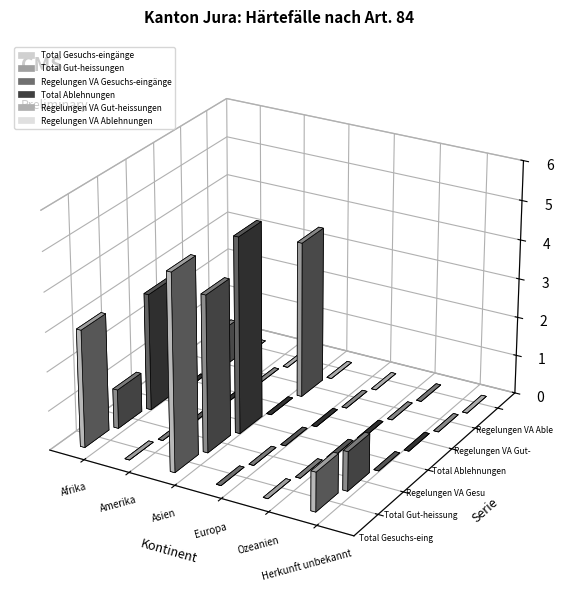

What is the highest value of the Total Gesuchs-eingänge series?

5